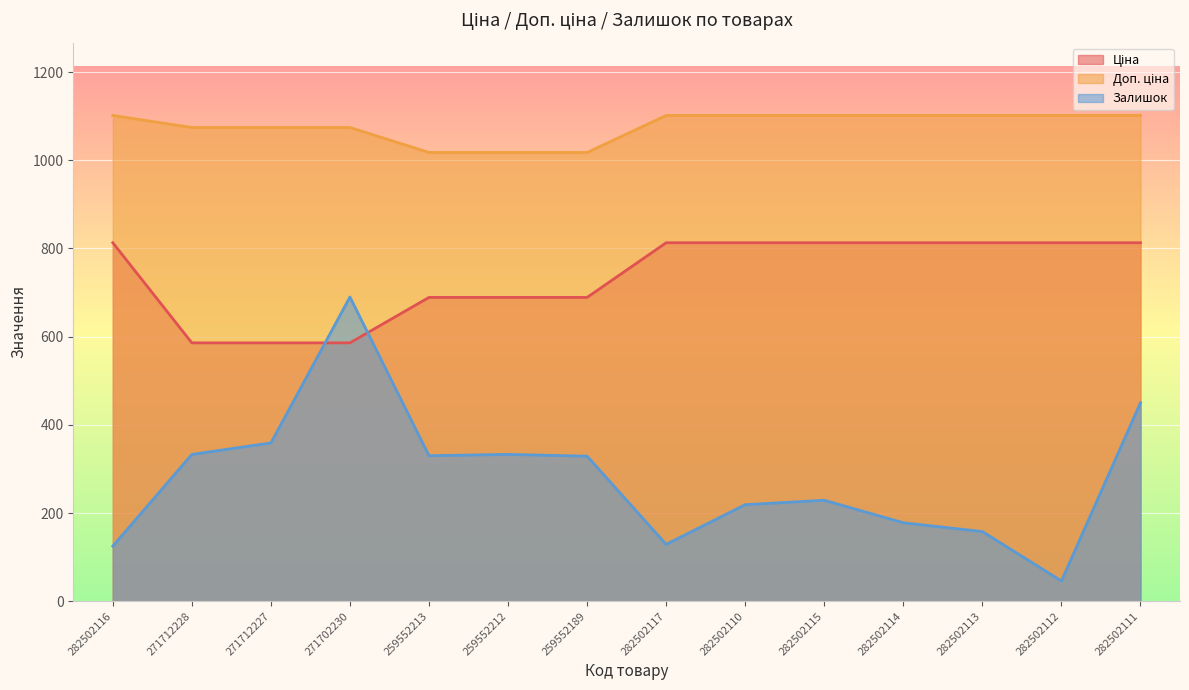

Rank the series by their average value, from lowest to highest.

Залишок, Ціна, Доп. ціна